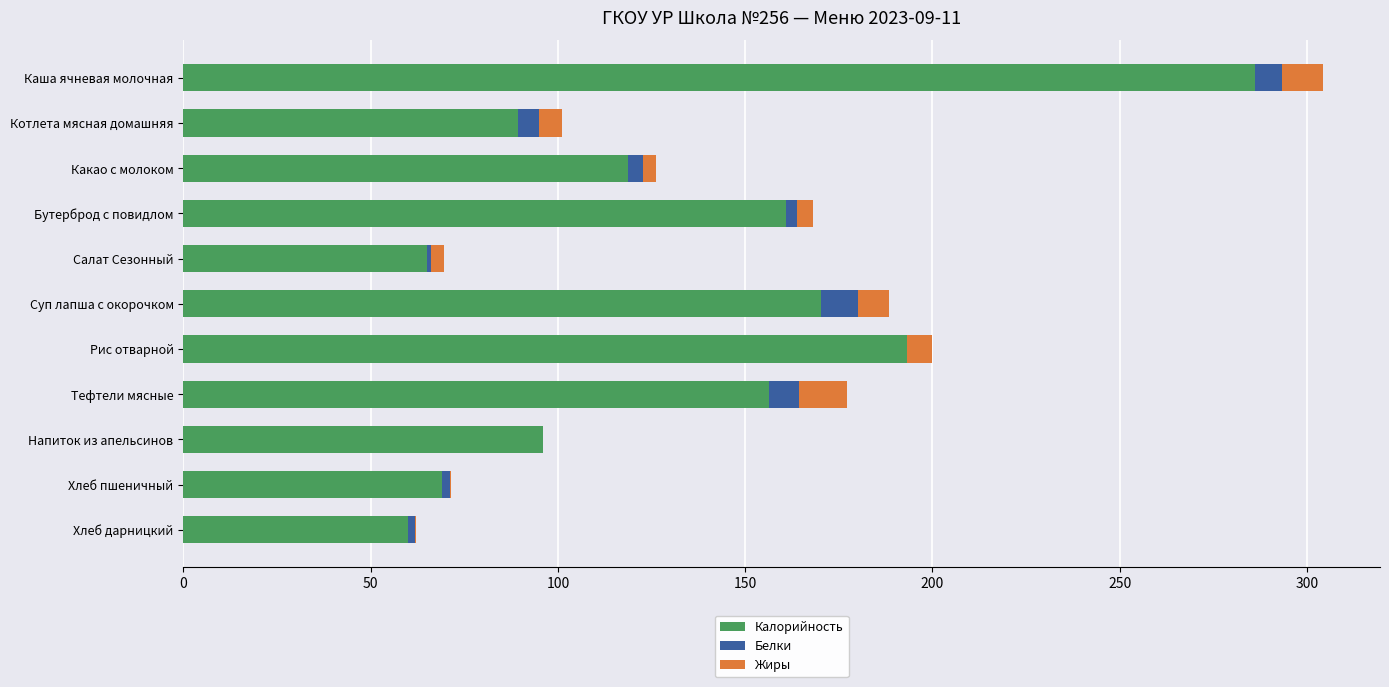

True or false: Калорийность has a value of 161.0 at Бутерброд с повидлом.

True